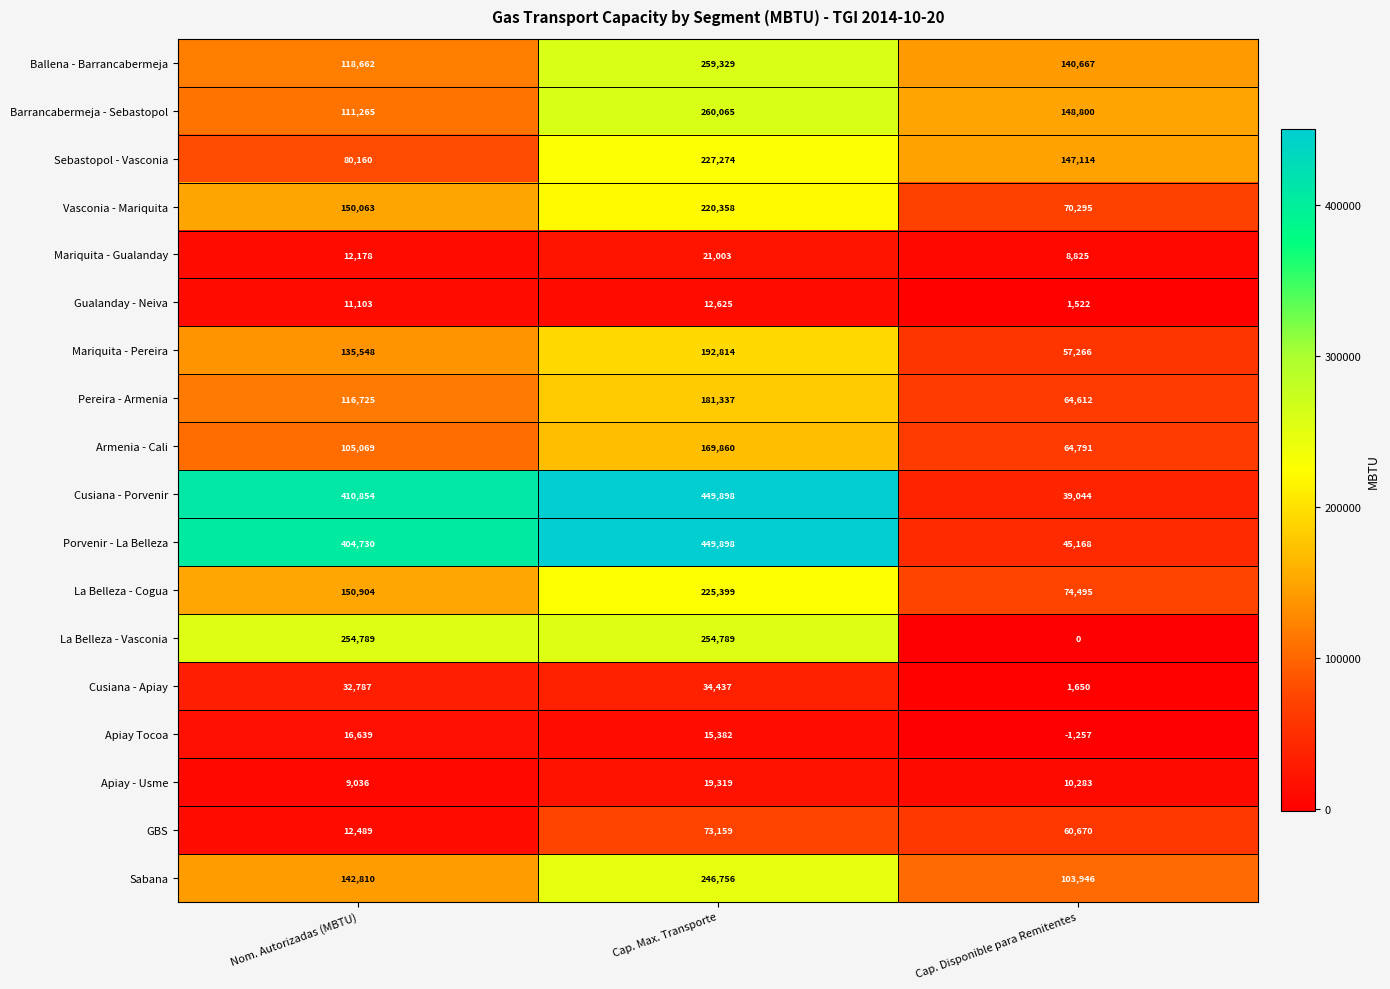

The Cusiana - Porvenir series shows 410854 at Nom. Autorizadas (MBTU). True or false?

True